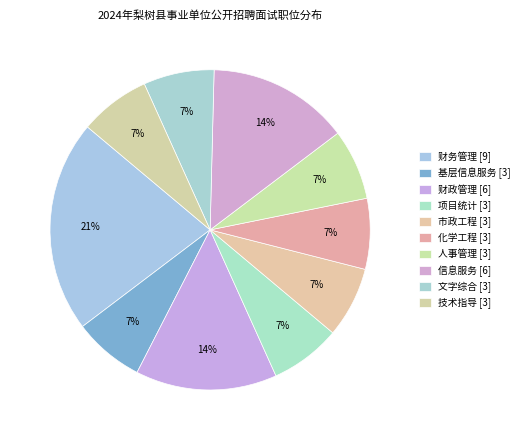

Which has a higher value, 信息服务 or 基层信息服务?

信息服务